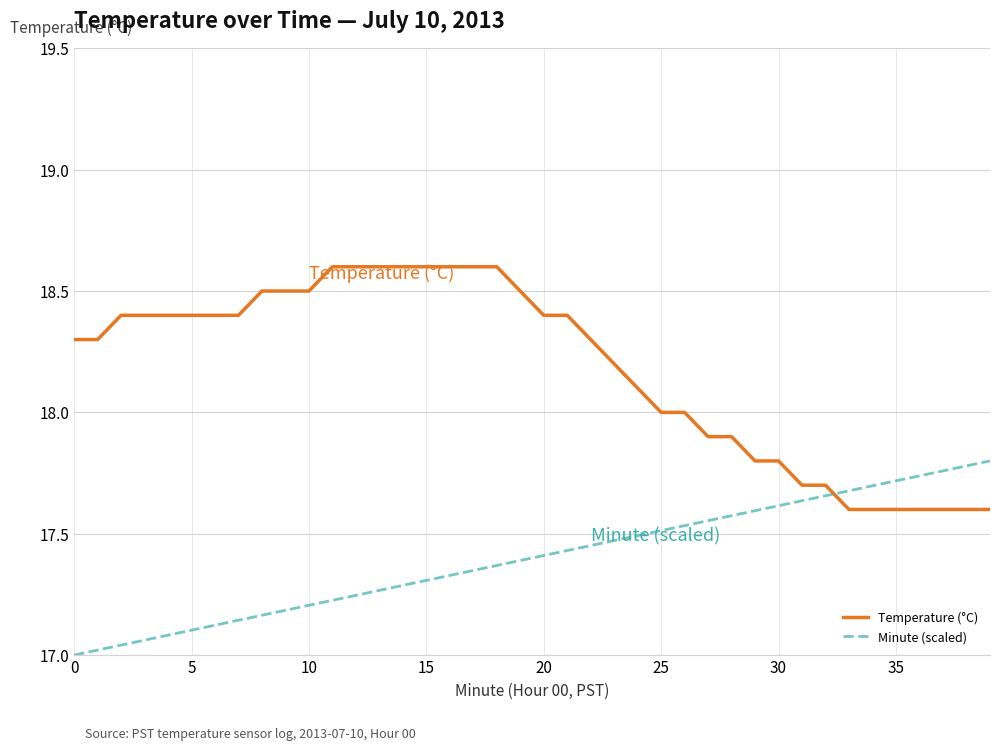

Which series ends up on top after the final intersection of Minute (scaled) and Temperature (°C)?

Minute (scaled)